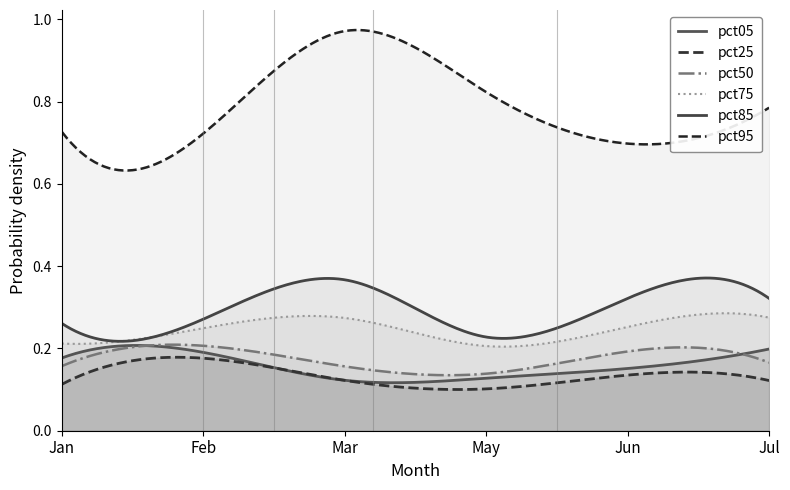

What is the average value of the pct85 series?

0.3